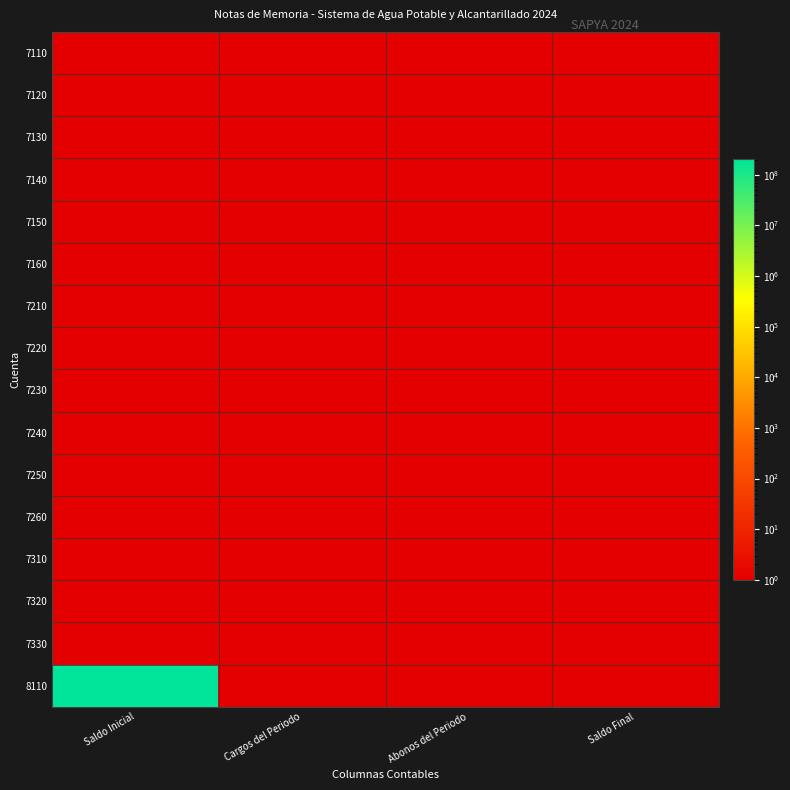

How many categories are shown in the chart?

4